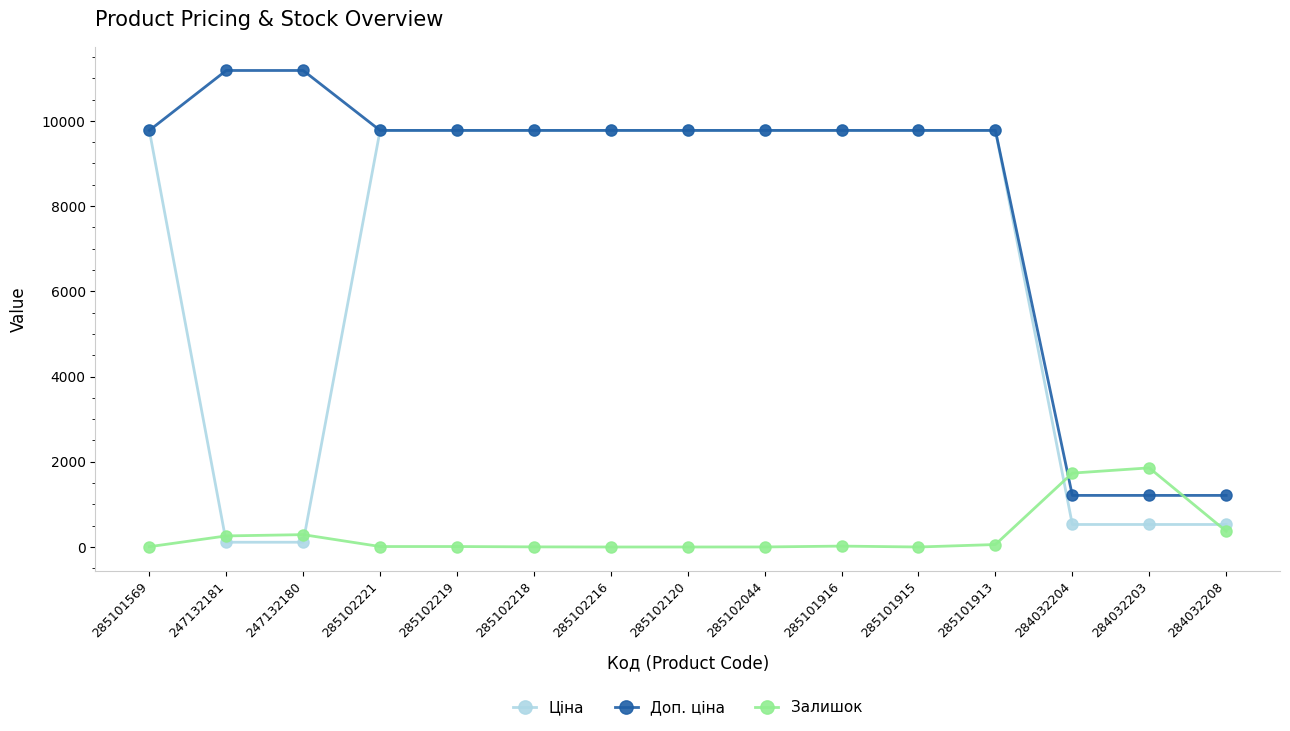

Where does the Ціна series first go above 9775?

285101569